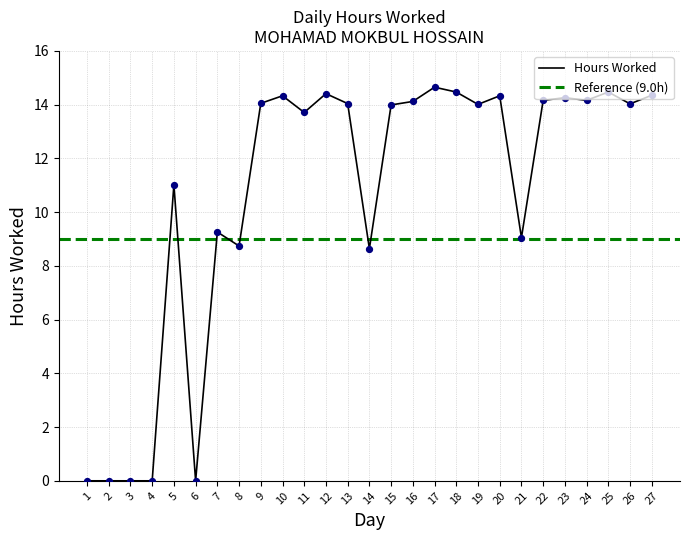

Between 15 and 17, which is larger?

17